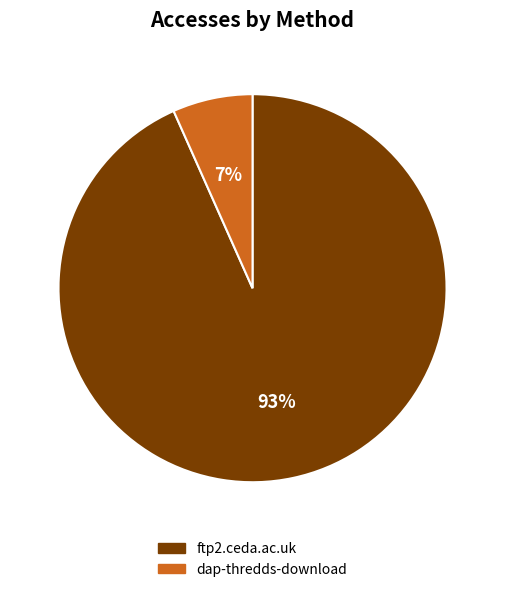

To the nearest percent, what percentage of the pie is ftp2.ceda.ac.uk?

93%